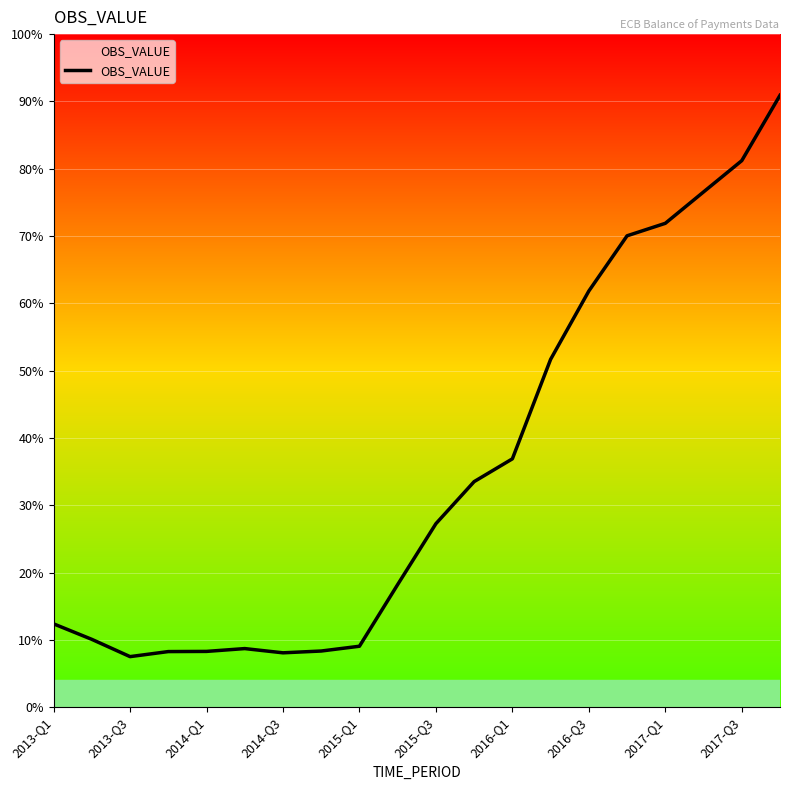

How many interior local valleys (lower than both neighbors) does the data have?

2